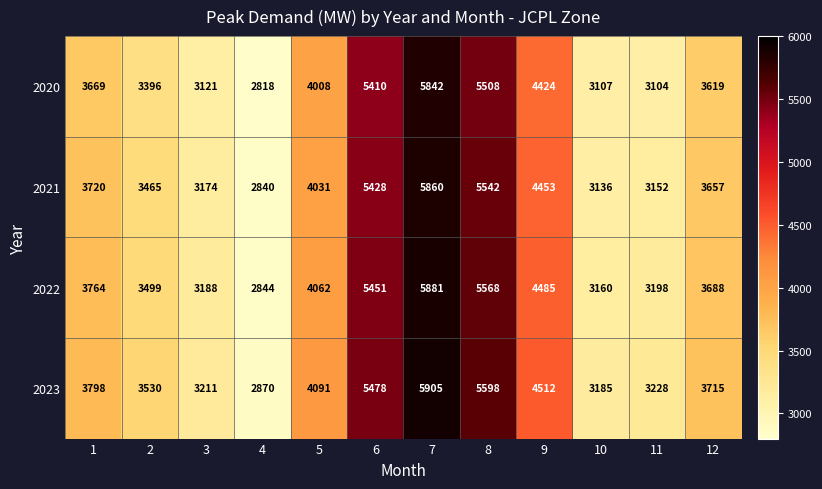

Which series has the largest range (max minus min)?

2022